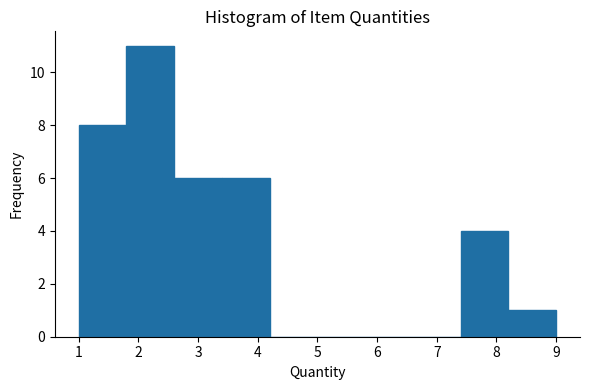

Reading left to right, transcribe this chart: for each bar, give the range it covers on the x-axis and its height. The values are not printed on the chart, so give them approximately, as read against the axis.

1.0 to 1.8: 8
1.8 to 2.6: 11
2.6 to 3.4: 6
3.4 to 4.2: 6
4.2 to 5.0: 0
5.0 to 5.8: 0
5.8 to 6.6: 0
6.6 to 7.4: 0
7.4 to 8.2: 4
8.2 to 9.0: 1